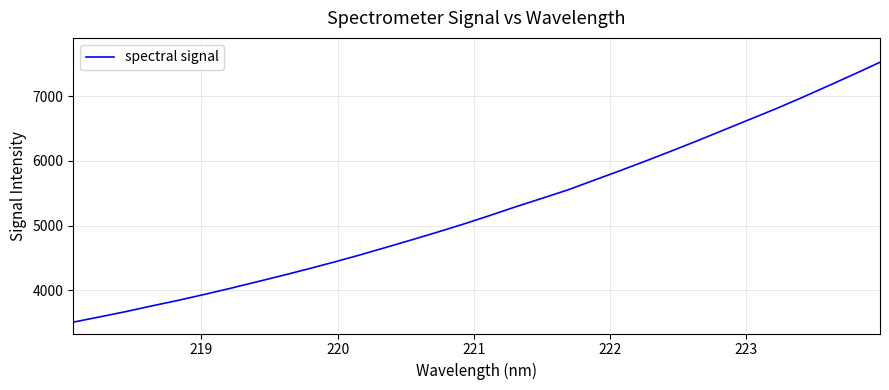

What is the difference between the maximum and minimum values?

4015.1